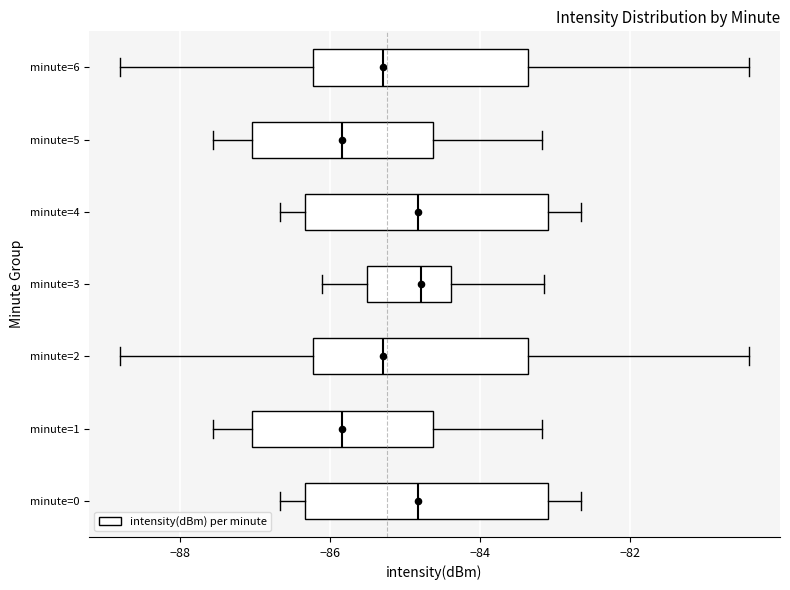

Reading bottom to top, transcribe this box plot: for each box, give where its median line is, the range the box spans, and where its two whiskers end, as read against the x-axis. The values are not printed on the chart, so give them approximately, as read against the axis.

minute=0: median -84.8, box -86.4 to -83.0, whiskers -86.6 to -82.6
minute=1: median -85.8, box -87.0 to -84.6, whiskers -87.6 to -83.2
minute=2: median -85.2, box -86.2 to -83.4, whiskers -88.8 to -80.4
minute=3: median -84.8, box -85.4 to -84.4, whiskers -86.0 to -83.2
minute=4: median -84.8, box -86.4 to -83.0, whiskers -86.6 to -82.6
minute=5: median -85.8, box -87.0 to -84.6, whiskers -87.6 to -83.2
minute=6: median -85.2, box -86.2 to -83.4, whiskers -88.8 to -80.4